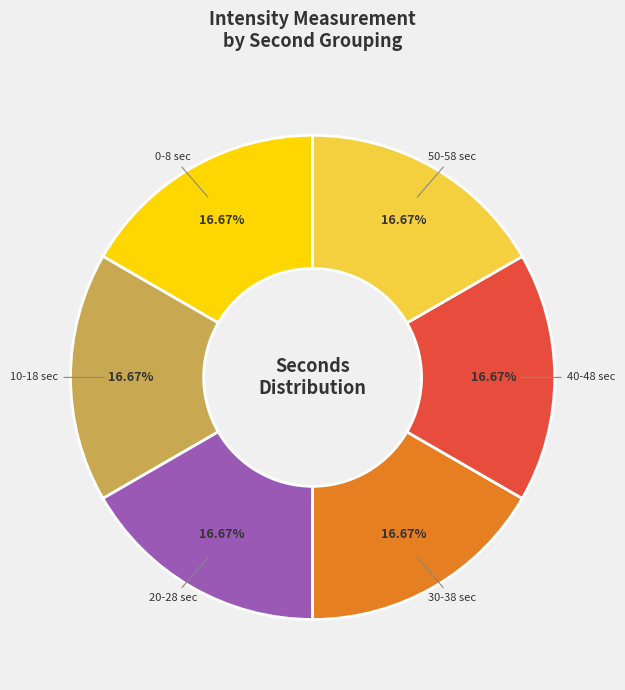

Does any single category account for the majority?

No